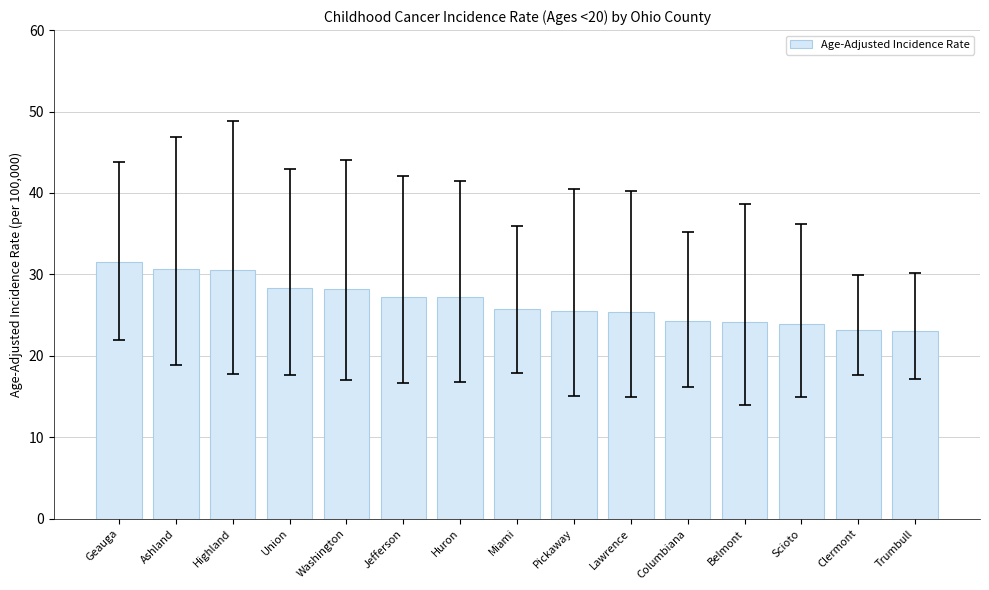

What is the smallest value displayed?

23.0